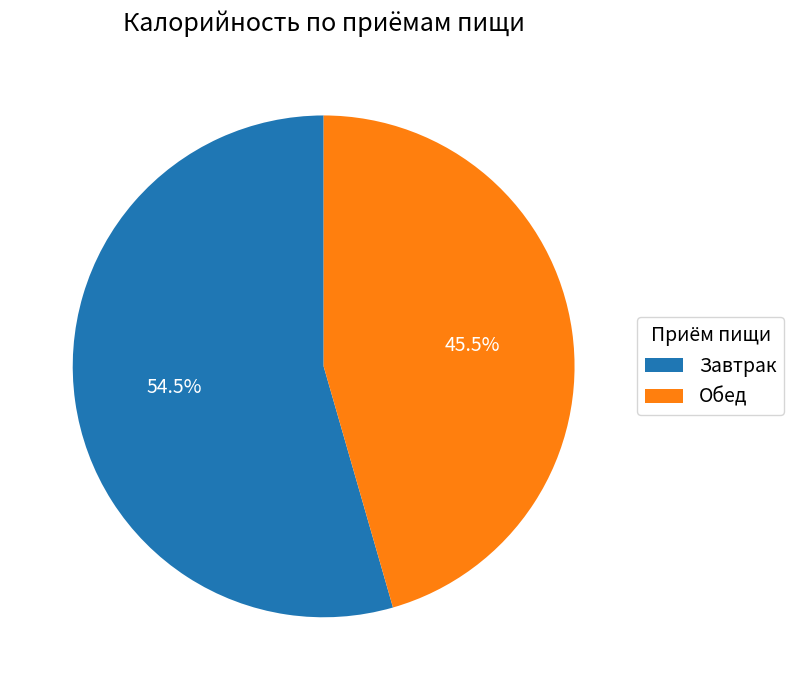

Approximately how many times larger is the value at Завтрак compared to Обед?

1.2